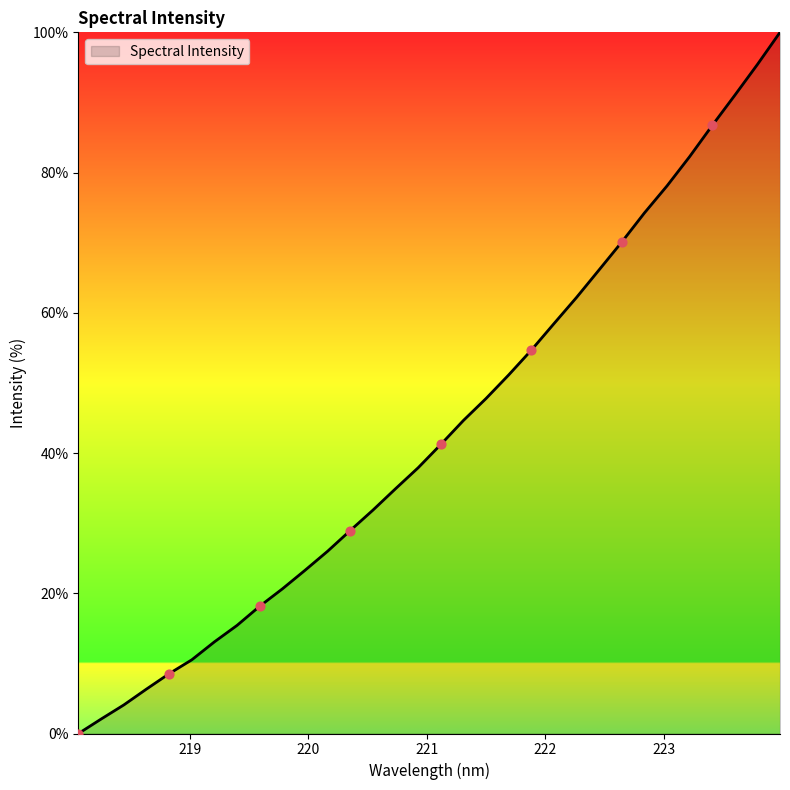

What is the difference between the maximum and minimum values?

100.0